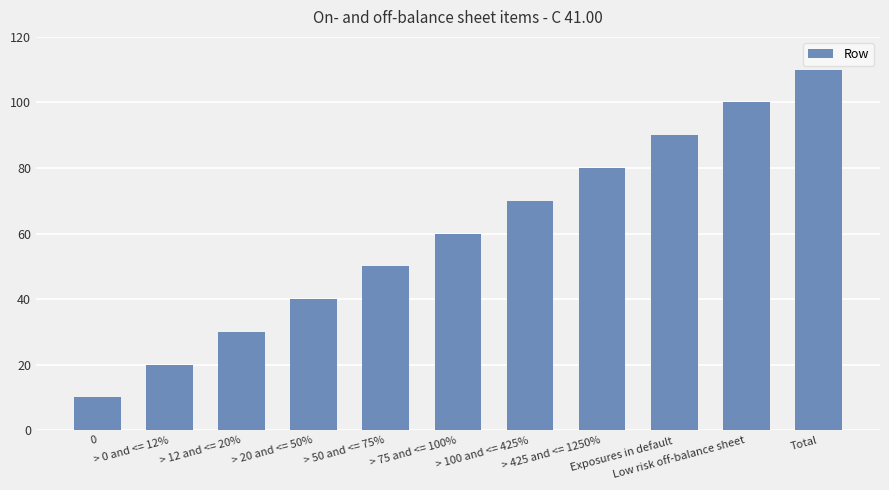

Reading left to right, list all the values displayed in this chart.

0=10	> 0 and <= 12%=20	> 12 and <= 20%=30	> 20 and <= 50%=40	> 50 and <= 75%=50	> 75 and <= 100%=60	> 100 and <= 425%=70	> 425 and <= 1250%=80	Exposures in default=90	Low risk off-balance sheet=100	Total=110